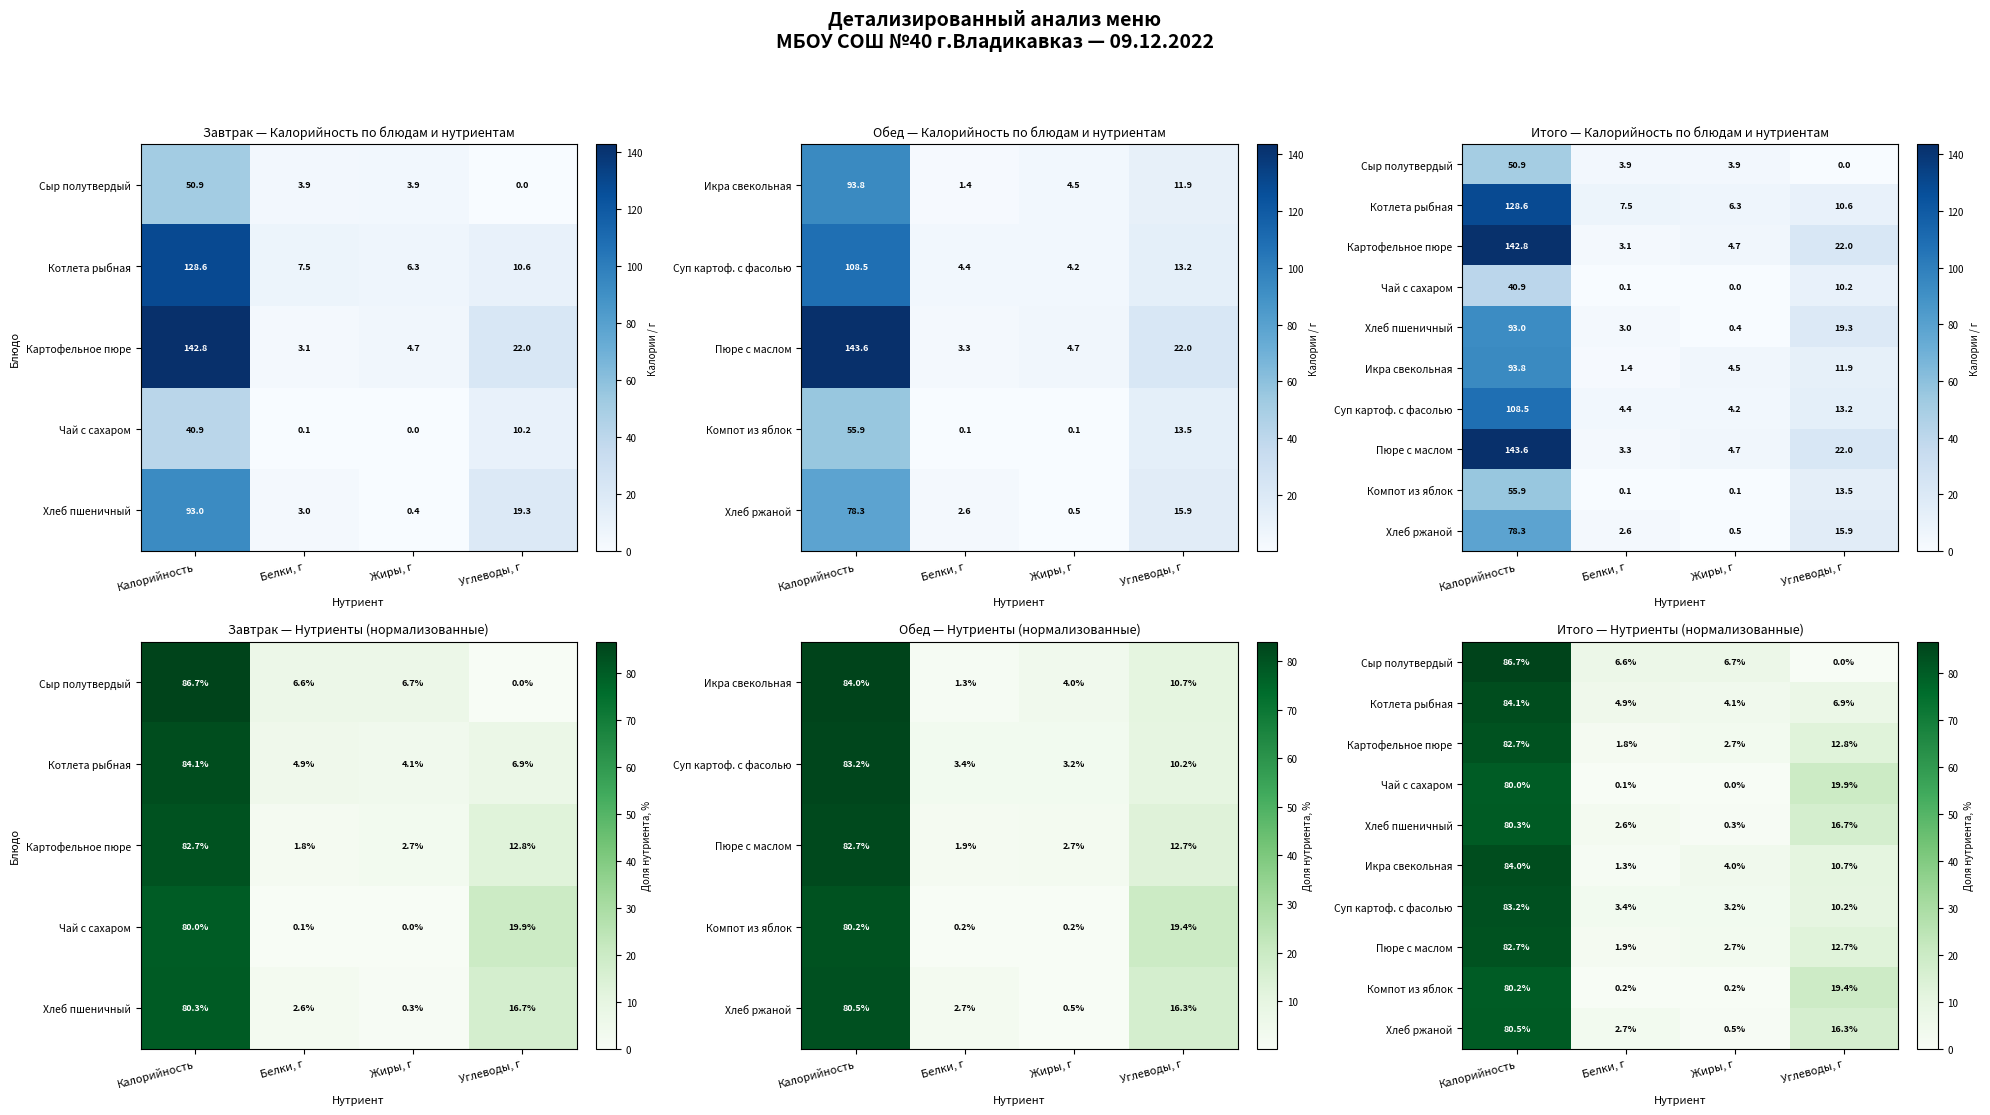

What value does the Картофельное пюре series have at Жиры, г?

2.7